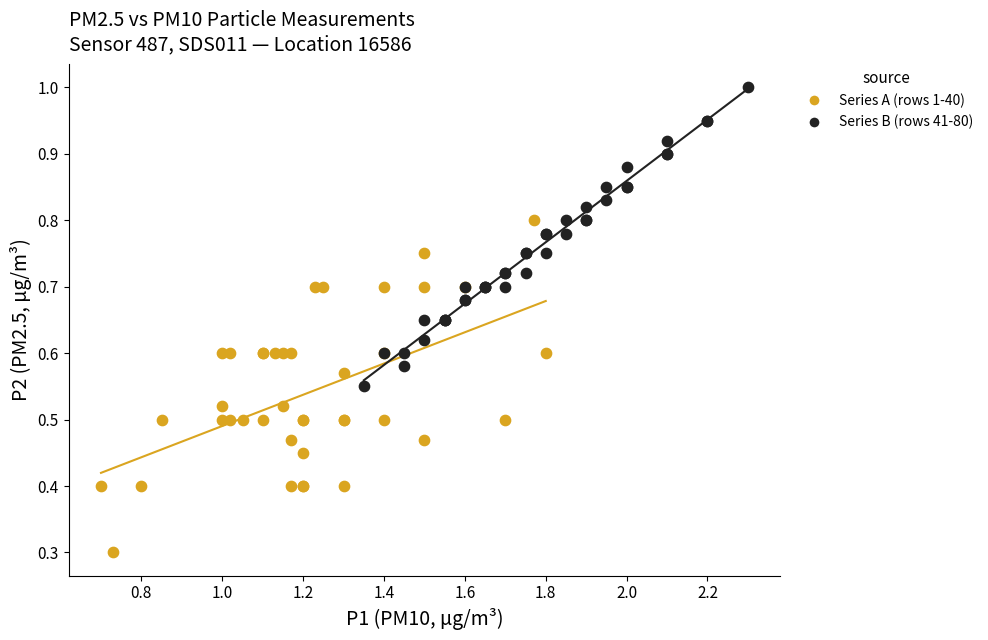

Which series reaches the maximum Y coordinate?

Series B (rows 41-80)